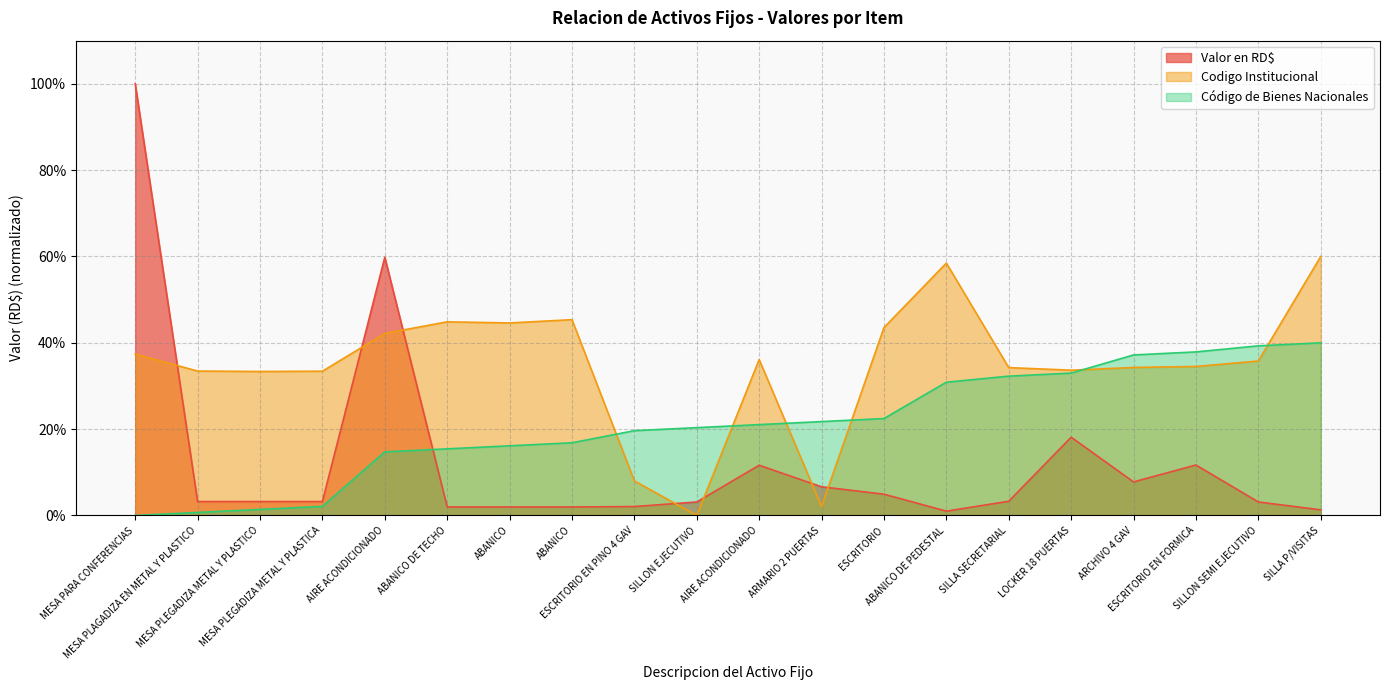

True or false: Codigo Institucional and Código de Bienes Nacionales intersect in this chart.

True